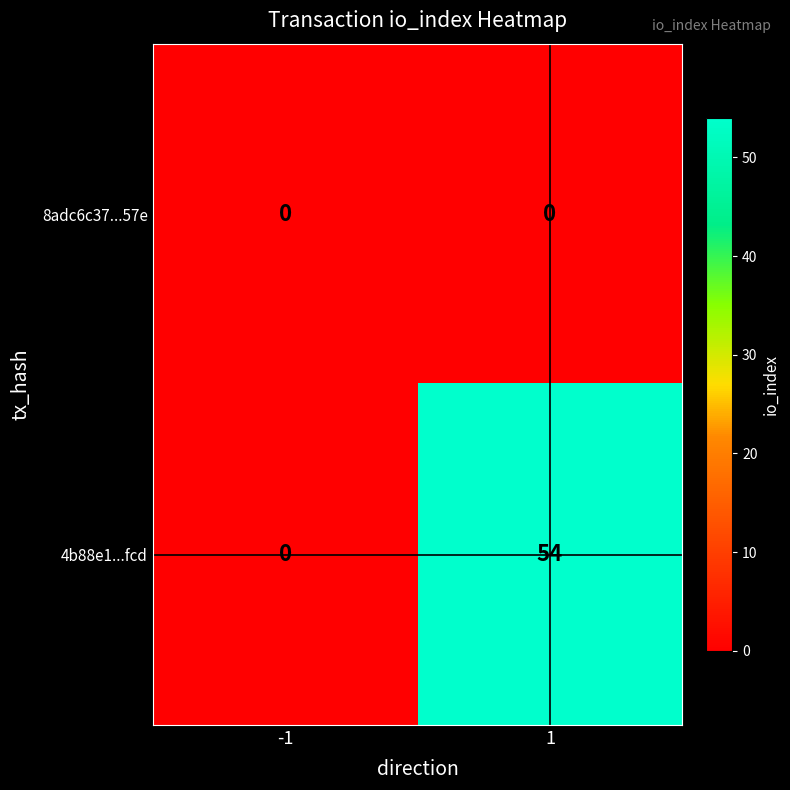

Reading right to left, transcribe all the data shown in this chart.

8adc6c37...57e: 0	0
4b88e1...fcd: 54	0